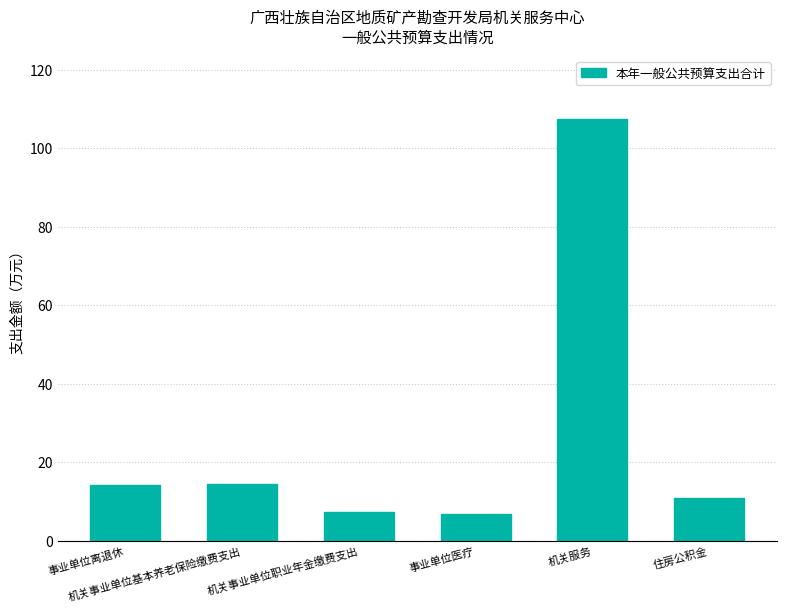

What is the value of the 3rd bar from the left?

7.2